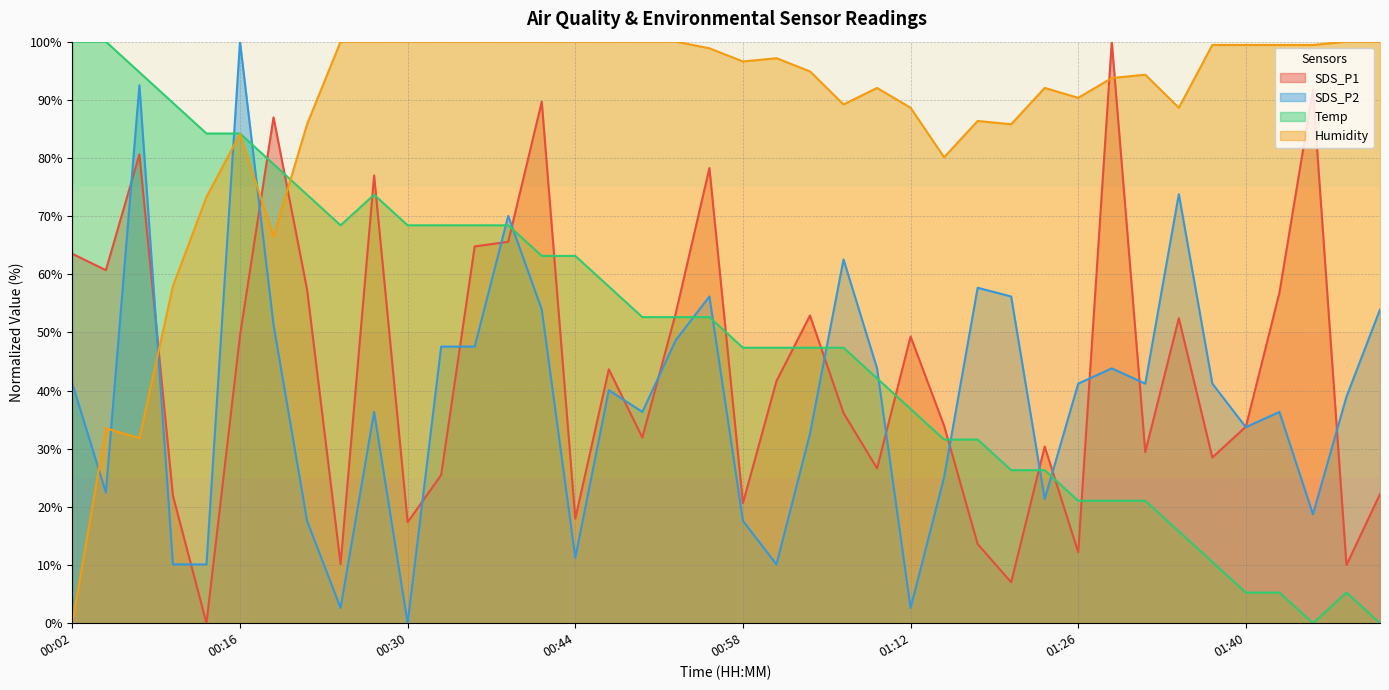

What are all the series names shown in the legend?

SDS_P1, SDS_P2, Temp, Humidity